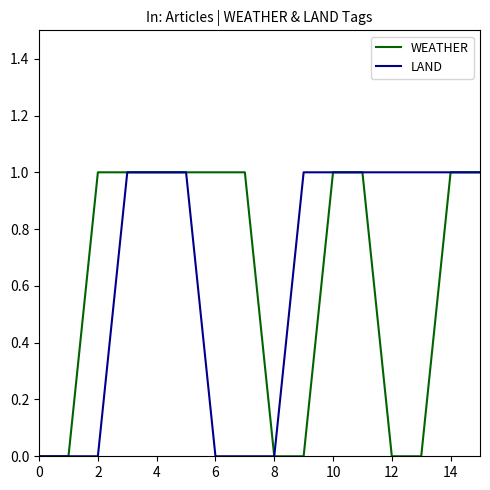

What are all the series names shown in the legend?

WEATHER, LAND